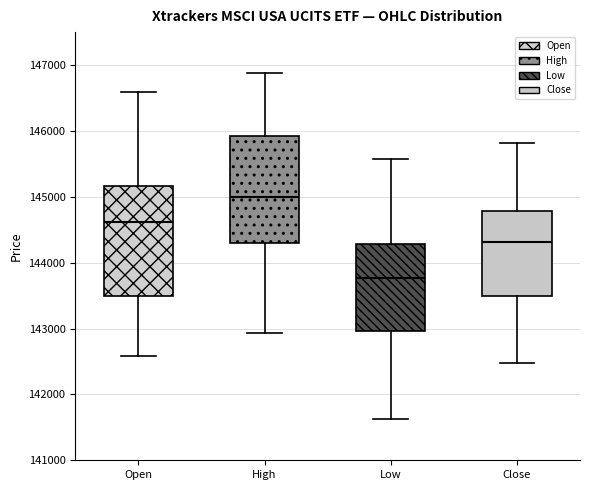

Reading left to right, transcribe this box plot: for each box, give where its median line is, the range the box spans, and where its two whiskers end, as read against the y-axis. The values are not printed on the chart, so give them approximately, as read against the axis.

Open: median 144600, box 143500 to 145200, whiskers 142600 to 146600
High: median 145000, box 144300 to 145900, whiskers 142900 to 146900
Low: median 143800, box 143000 to 144300, whiskers 141600 to 145600
Close: median 144300, box 143500 to 144800, whiskers 142500 to 145800